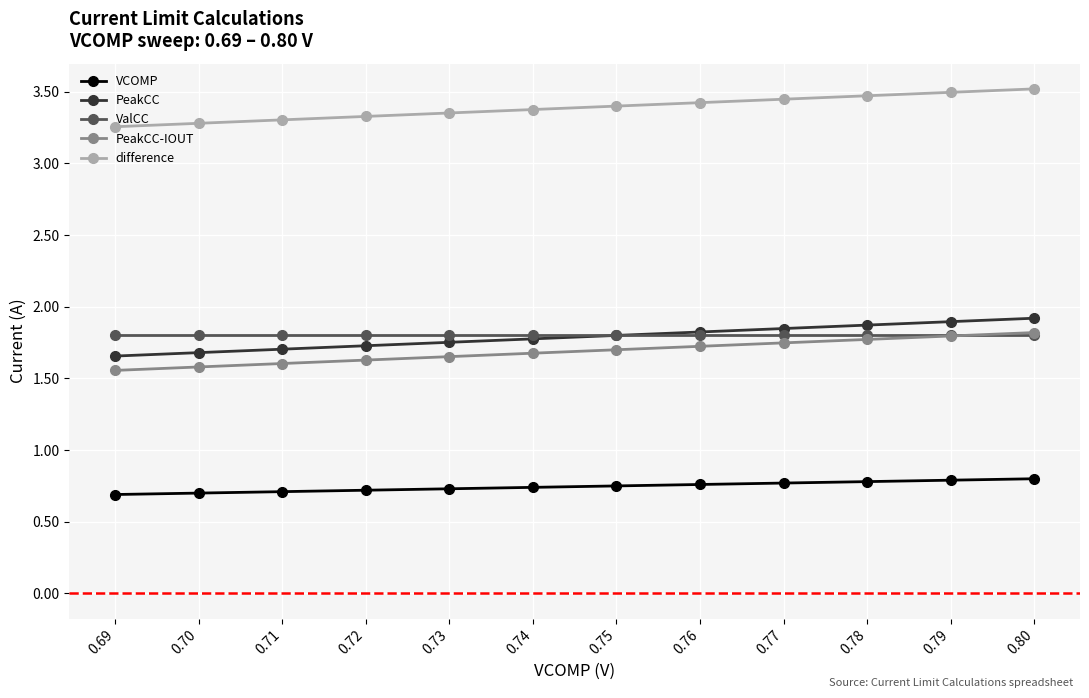

Which series has the largest total across all categories?

difference